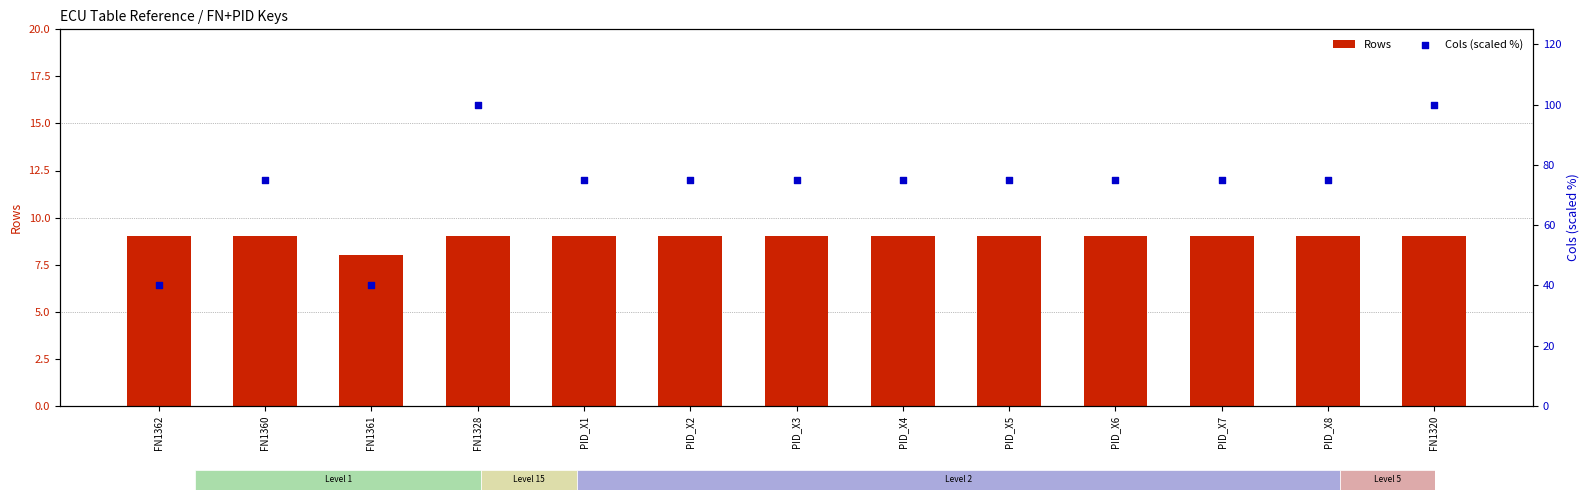

Which series has the largest total across all categories?

Cols (scaled %)